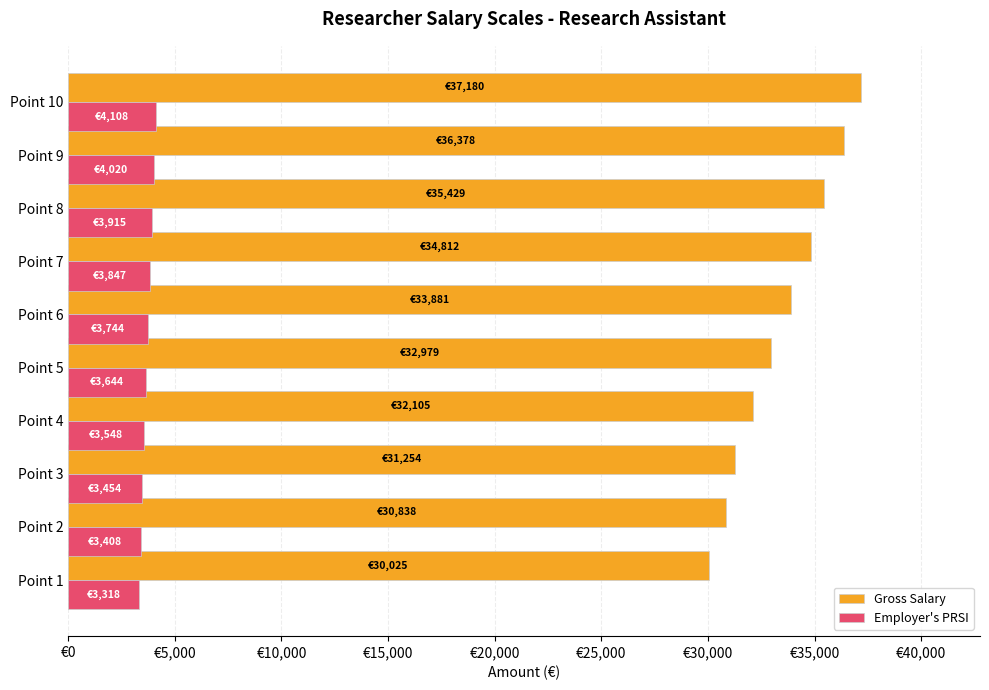

What is the difference between the maximum and minimum values in the Employer's PRSI series?

790.6